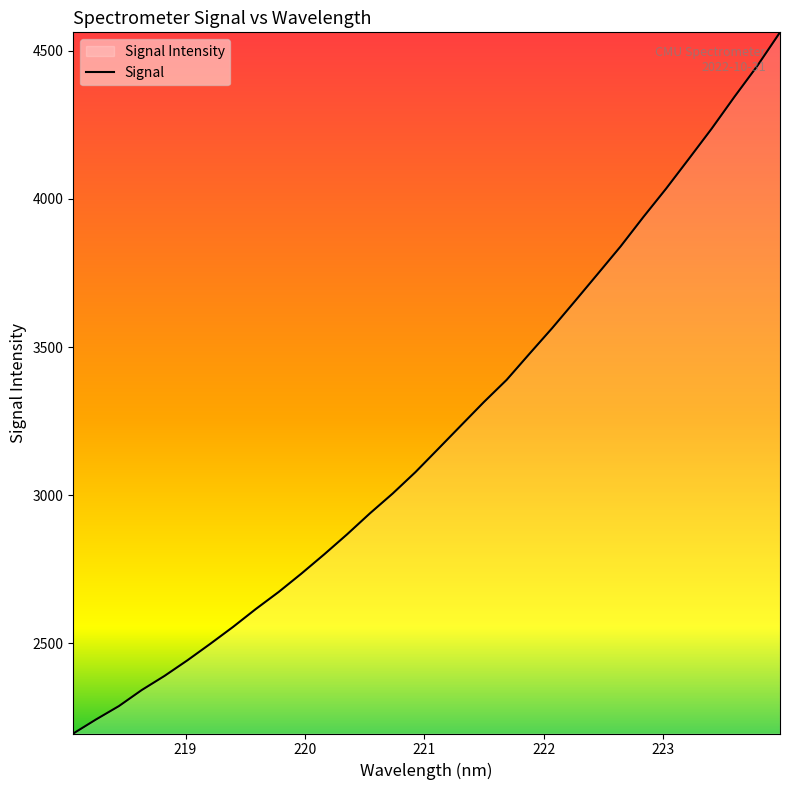

What is the maximum value shown in the chart?

4562.2